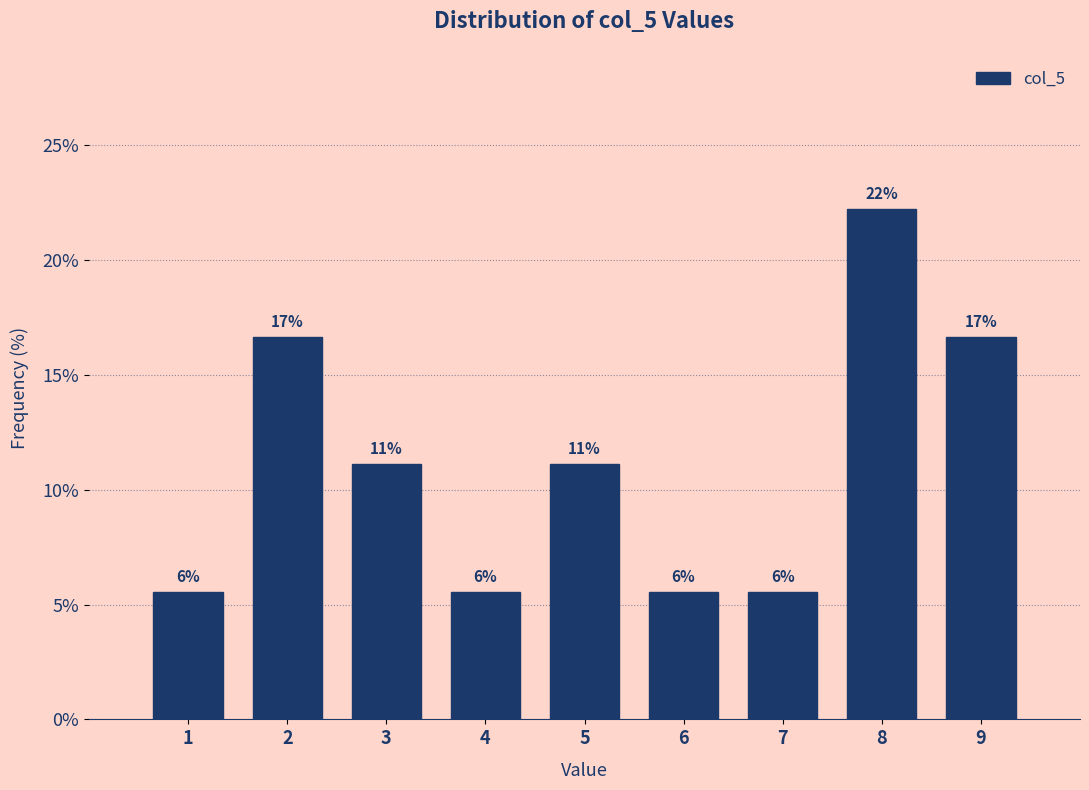

How many bars are there in total?

9